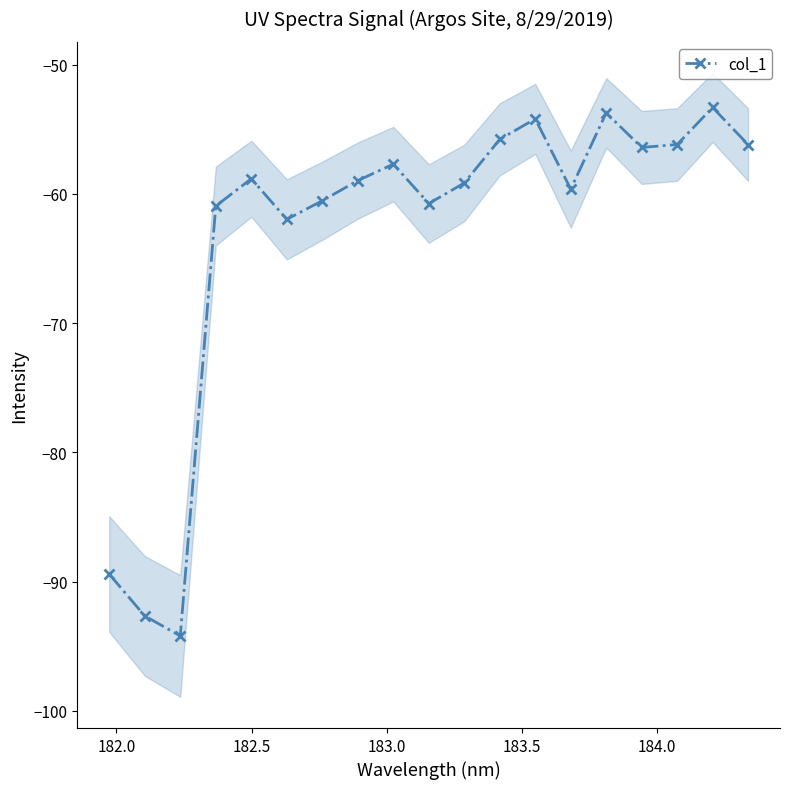

What is the value of the col_1 point at the 3rd from the left?

-94.2